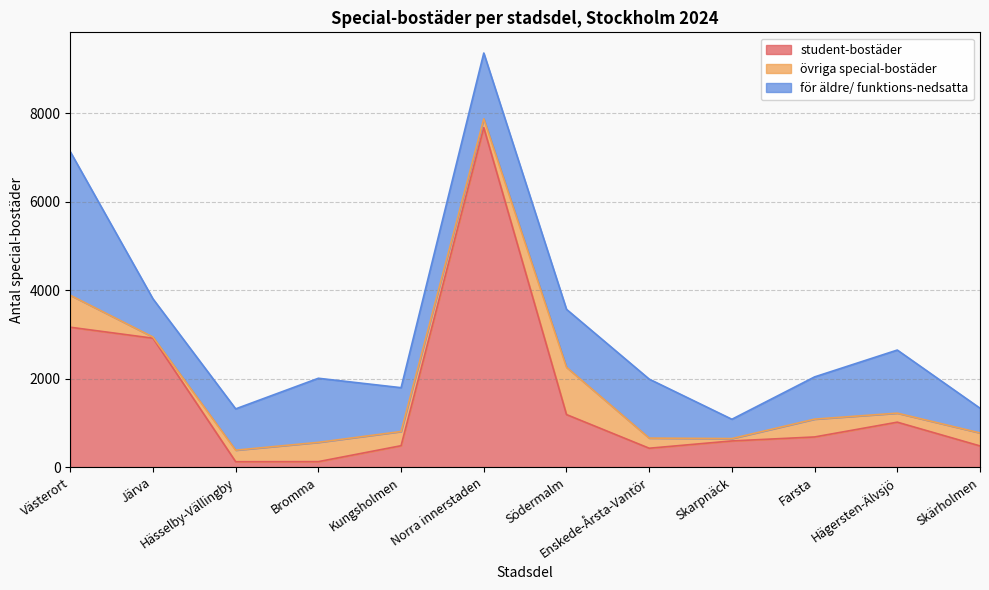

How many interior local peaks does the för äldre/ funktions-nedsatta series have?

4